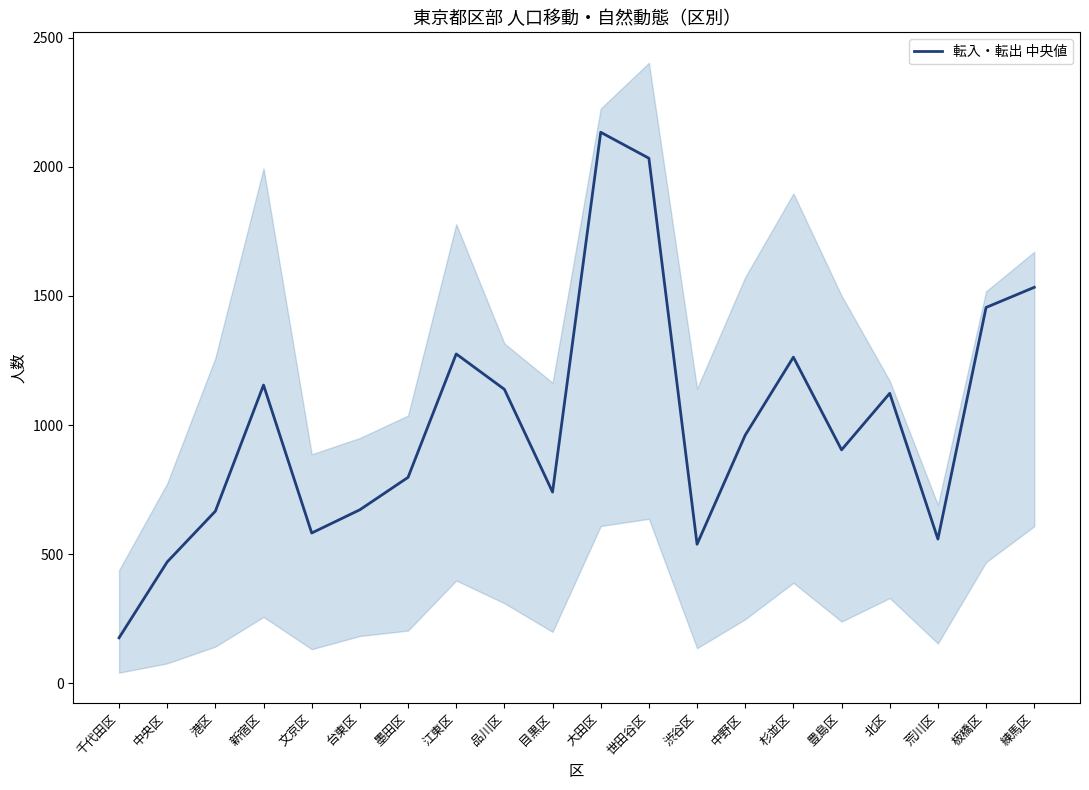

Which has a higher value, 江東区 or 杉並区?

江東区